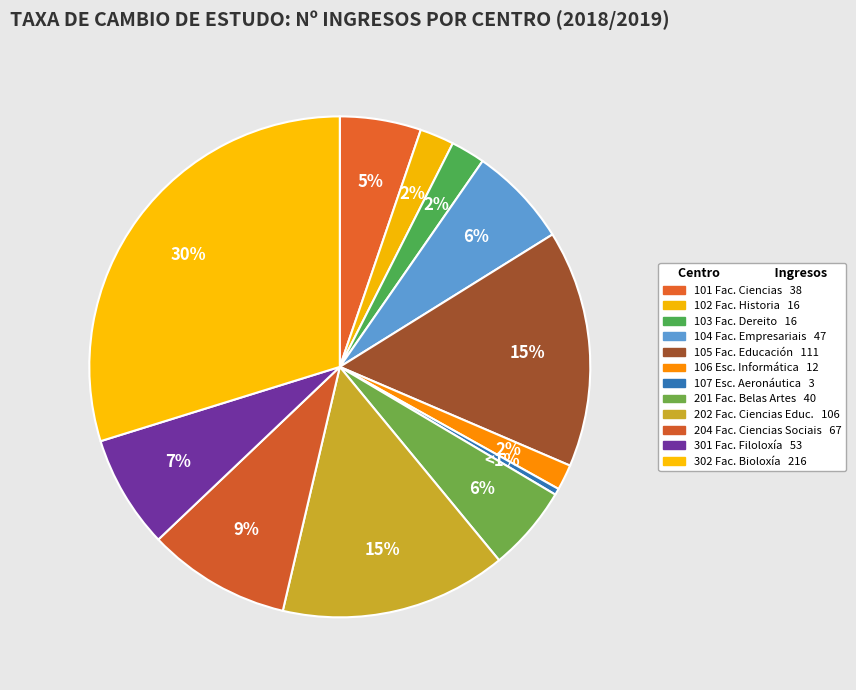

Count the number of slices in the pie.

12